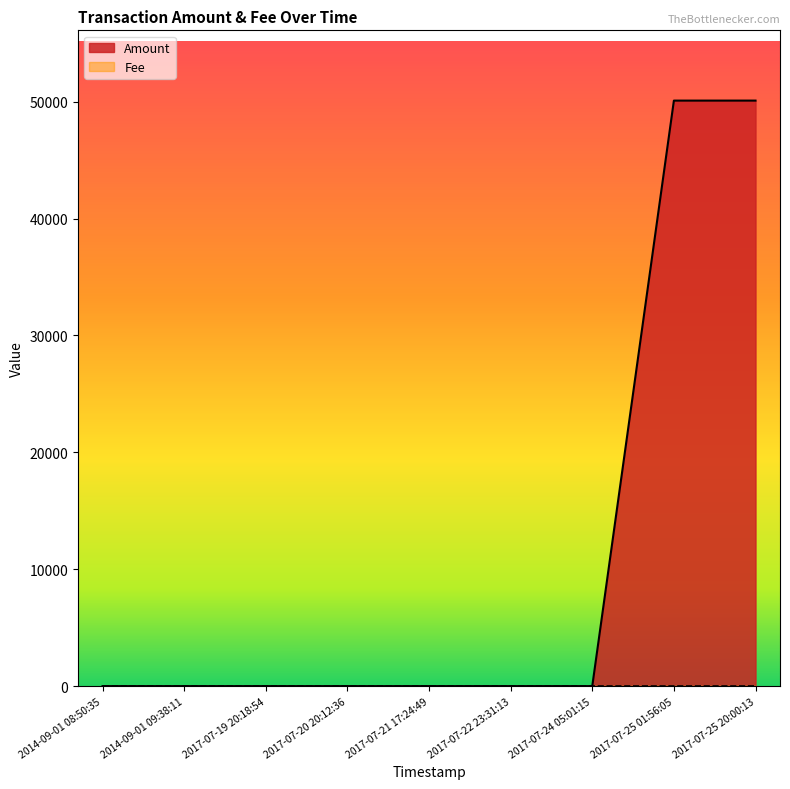

What is the difference between the second highest and second lowest values?

50089